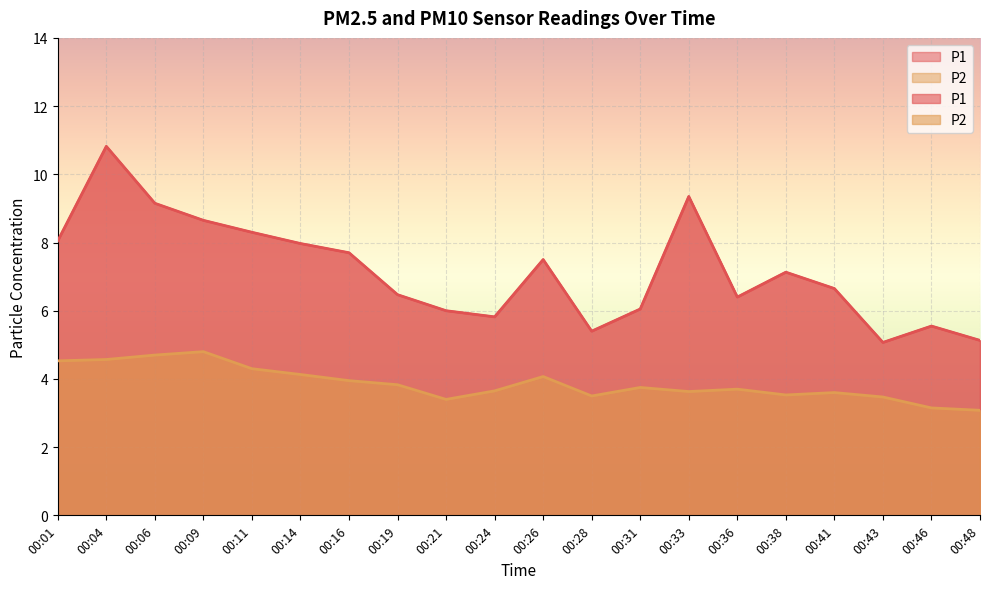

True or false: P2 and P1 cross at least once.

False